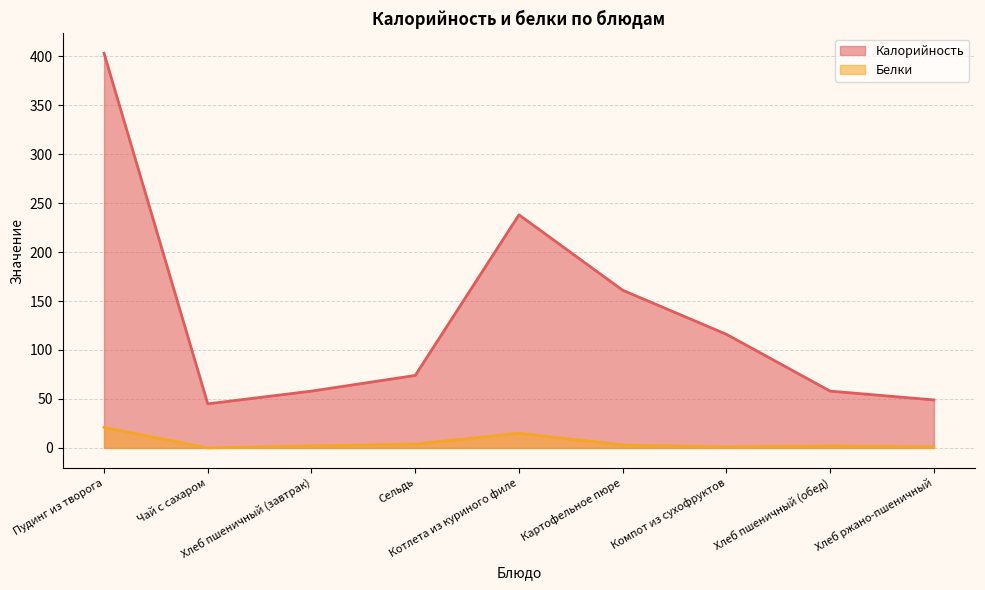

Which series has the widest spread of values?

Калорийность